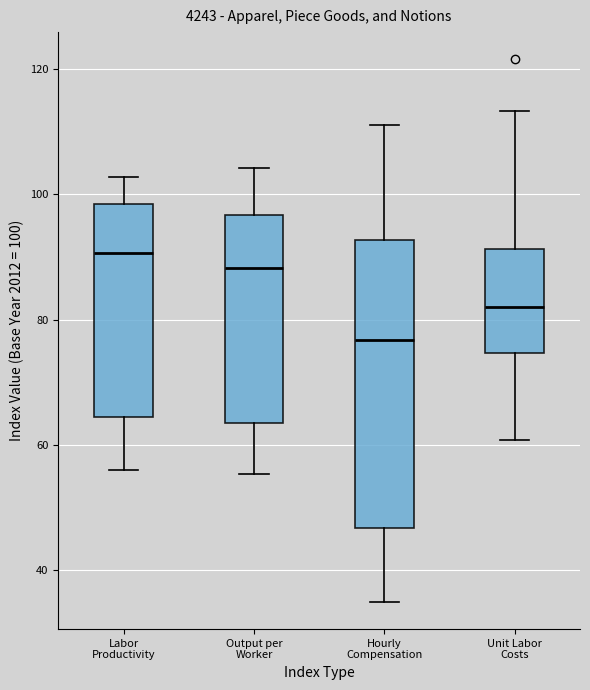

Where does the upper whisker of the box for Output per Worker end on the y-axis? The values are not printed on the chart, so give them approximately, as read against the axis.

104